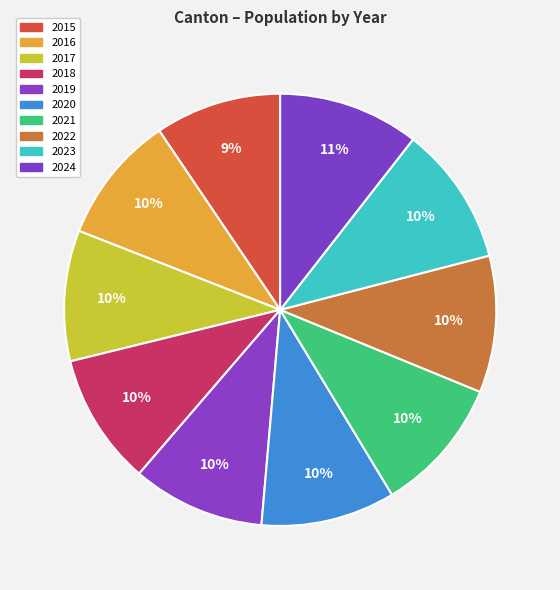

How many segments does this pie chart have?

10